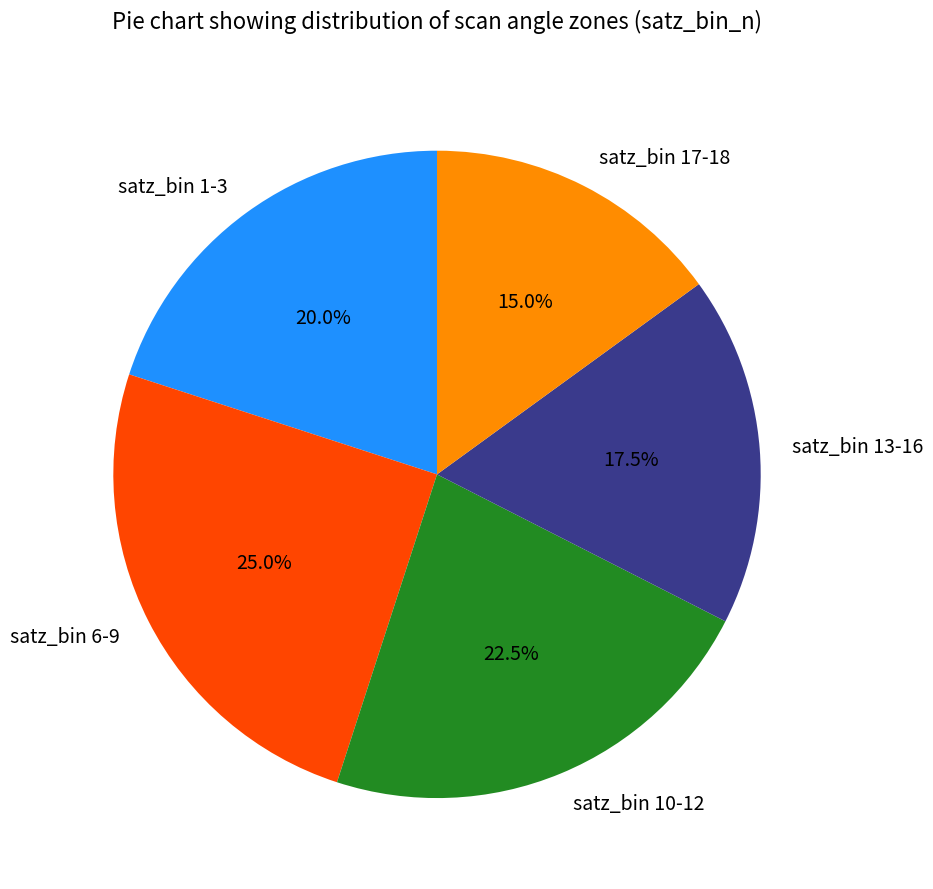

Which category has the biggest portion of the pie?

satz_bin 6-9